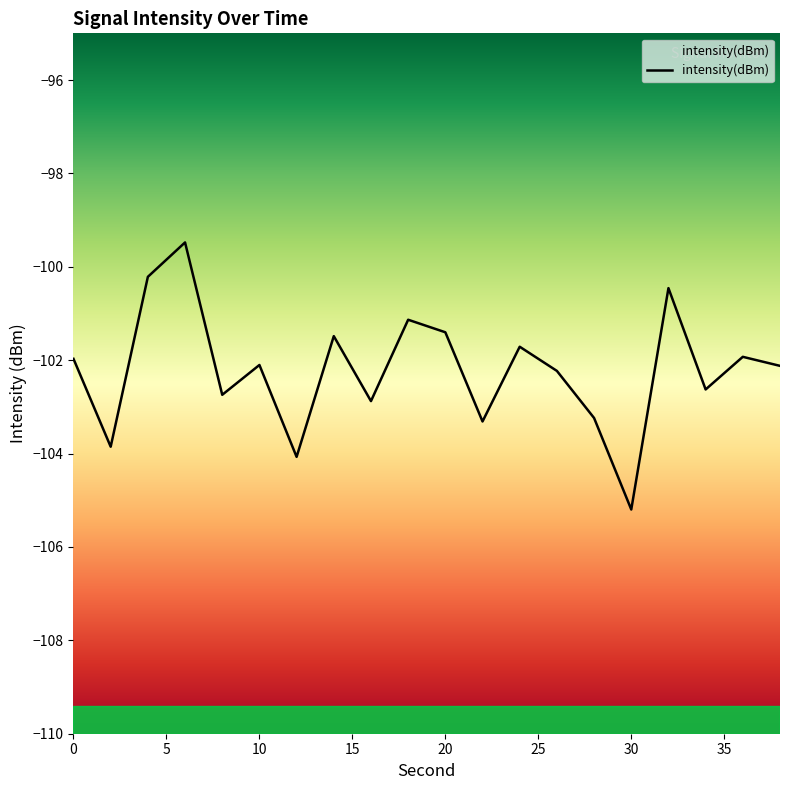

The chart shows a value of -48.9 at 4. True or false?

False